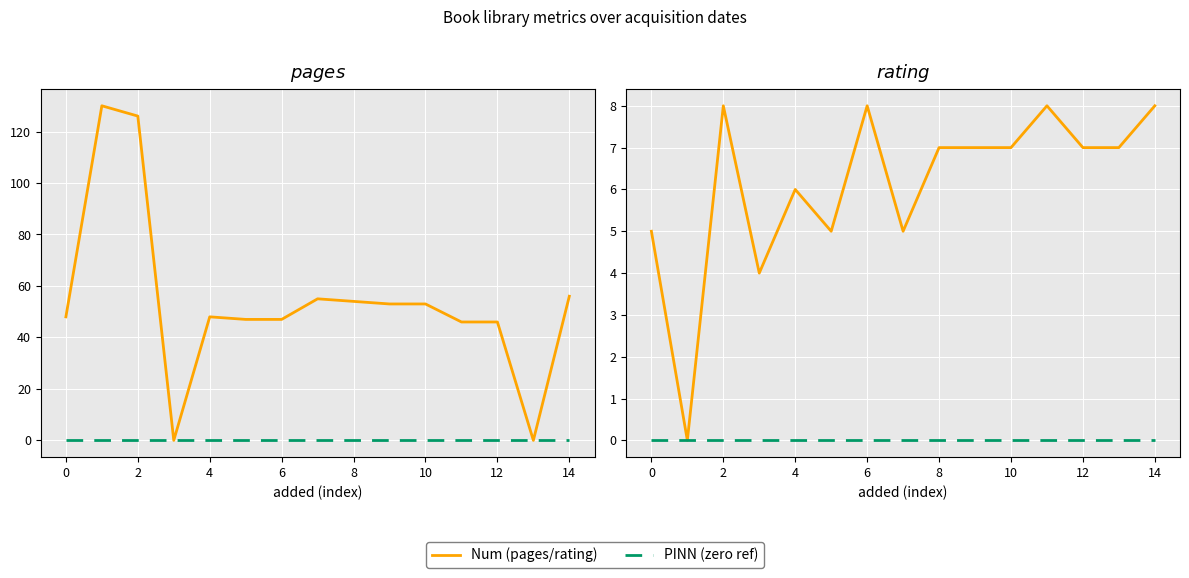

Between 10 and 2, which is larger?

2